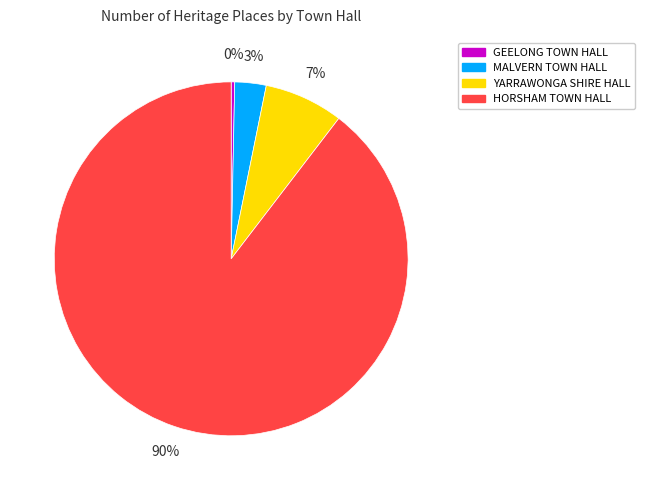

To the nearest percent, what is the average slice percentage?

25%